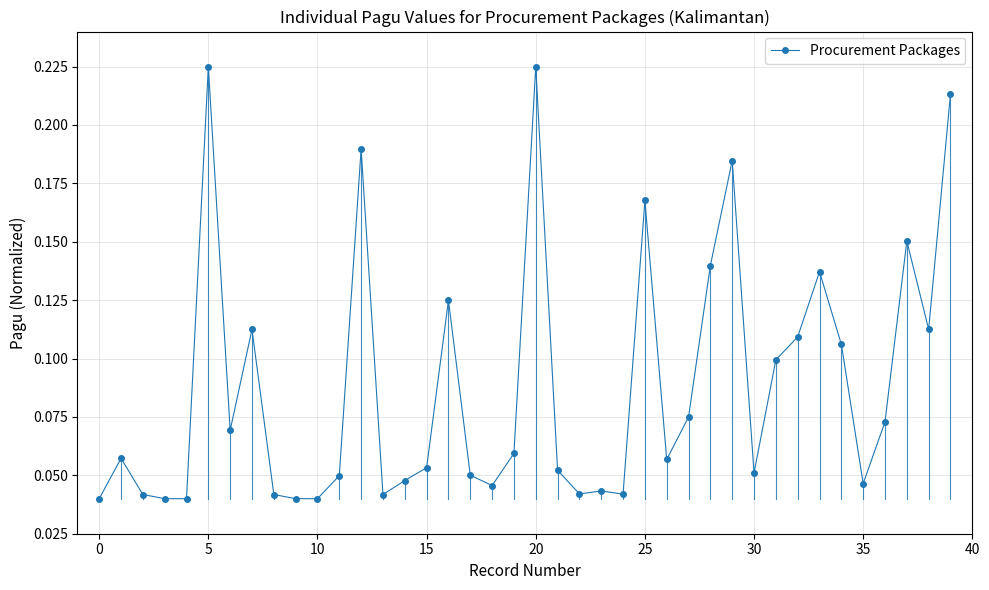

True or false: there are more than 1 points higher than both neighbors.

True